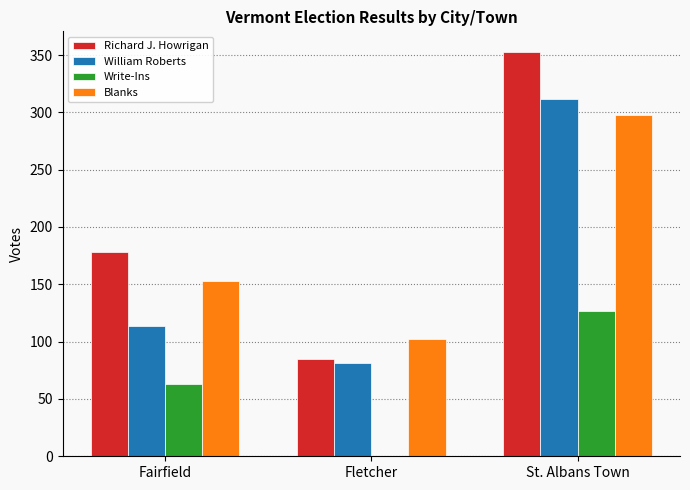

The Richard J. Howrigan series shows 85 at Fletcher. True or false?

True